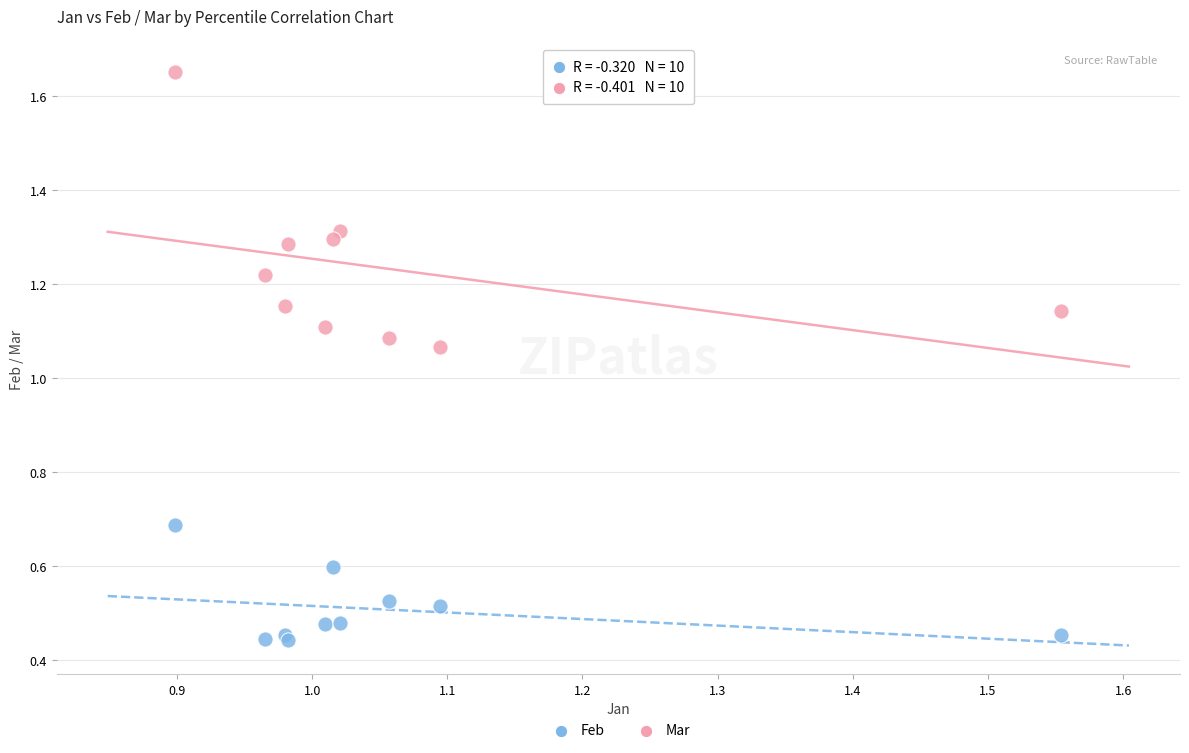

Which series has the widest spread of Y values?

Mar